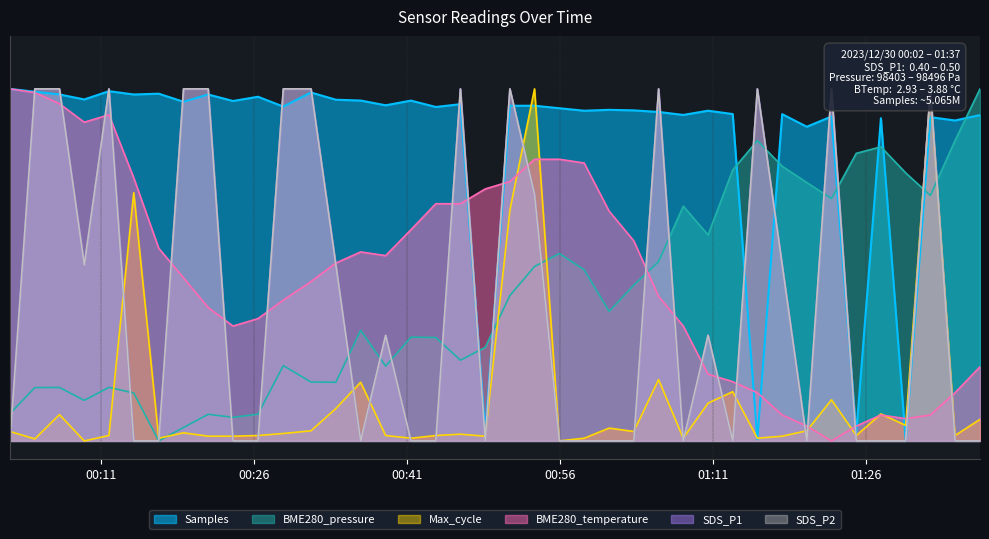

Between 2023/12/30 00:06:55 and 2023/12/30 01:05:40, which series saw the biggest shift?

BME280_temperature